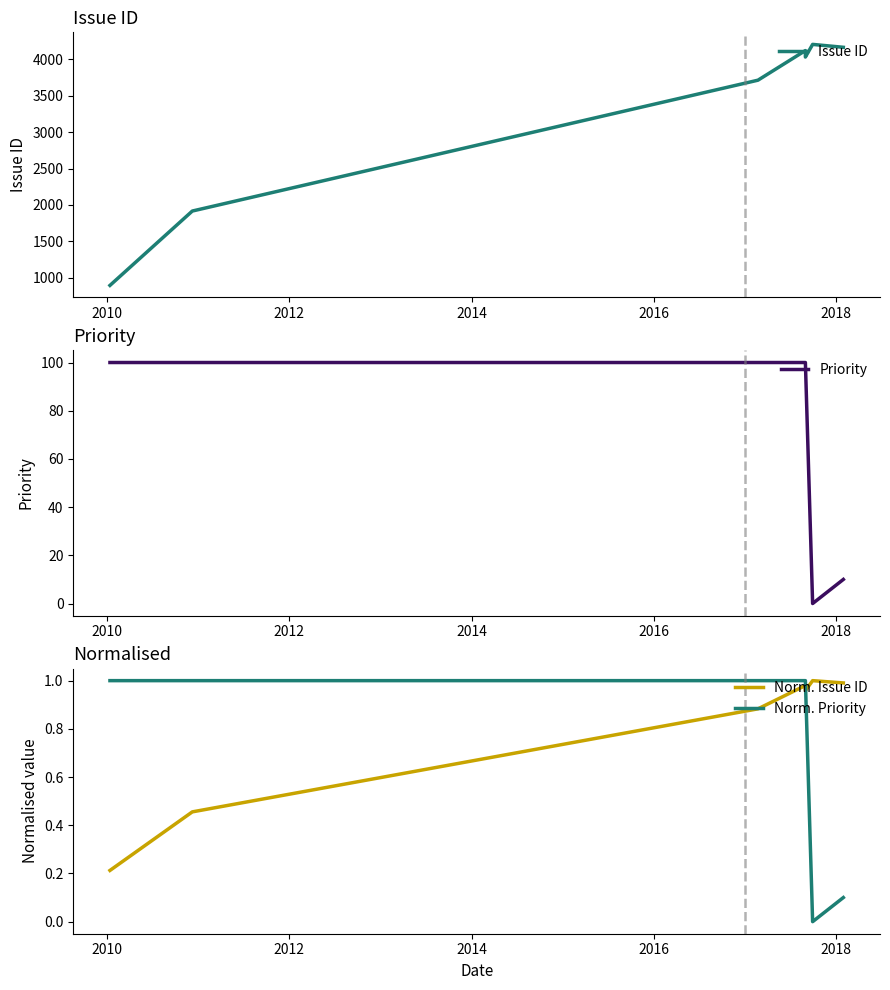

The value of Norm. Priority at 6 is 0.2. True or false?

False